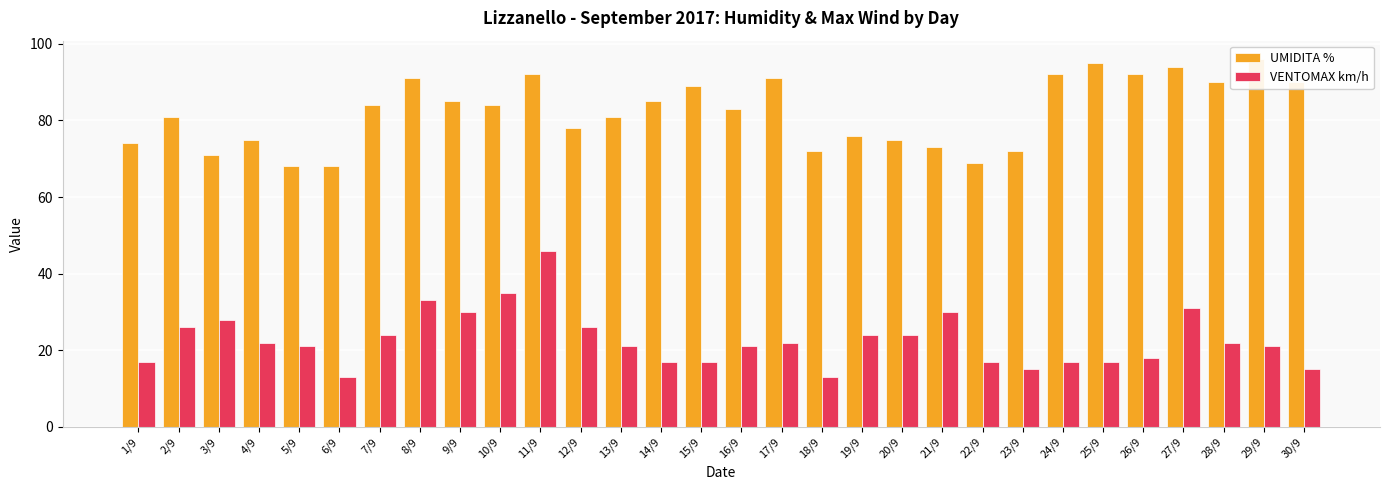

Which category has the lowest value in the UMIDITA % series?

5/9